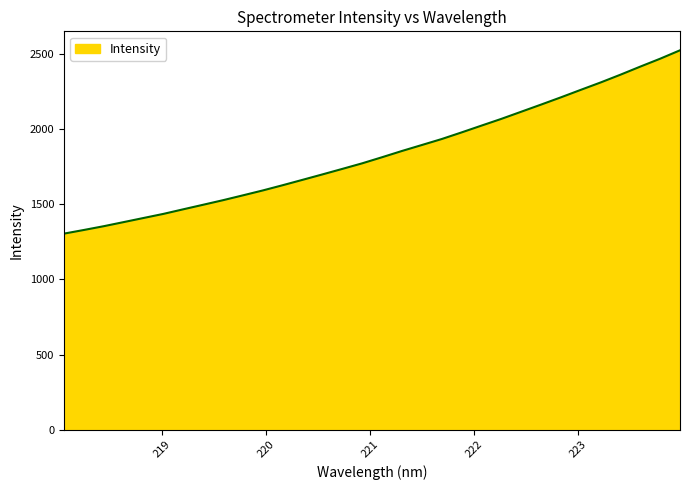

Does the chart display data point markers on the line(s)?

No